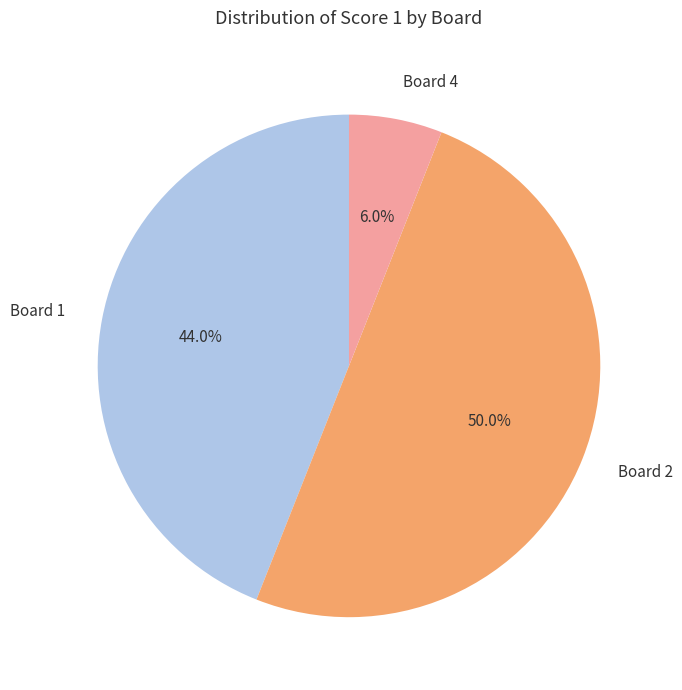

Is Board 4 the majority of the pie?

No